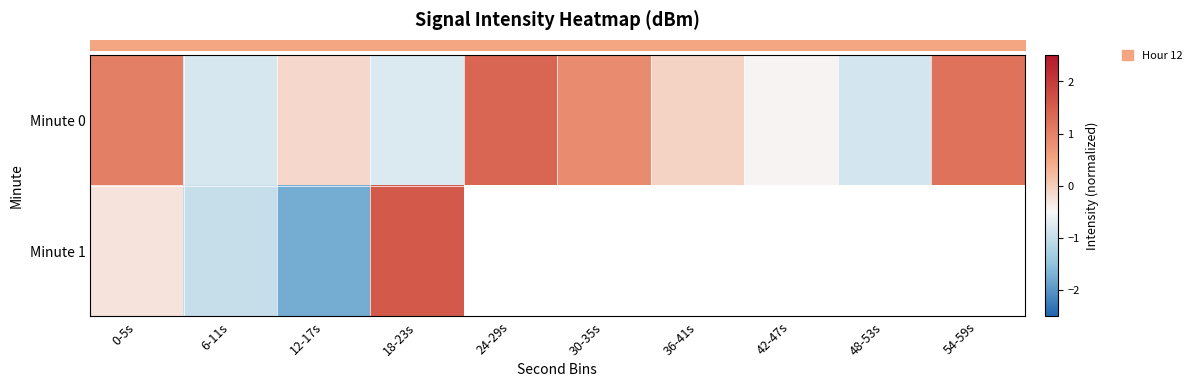

Which series has the largest total across all categories?

row_0